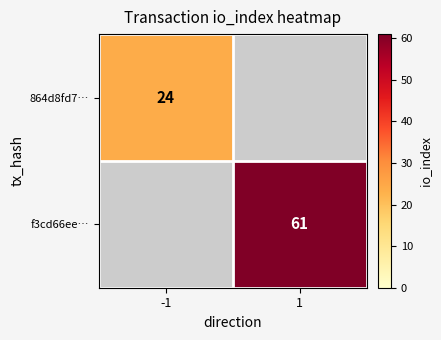

At which category does the chart reach its minimum across all series?

-1